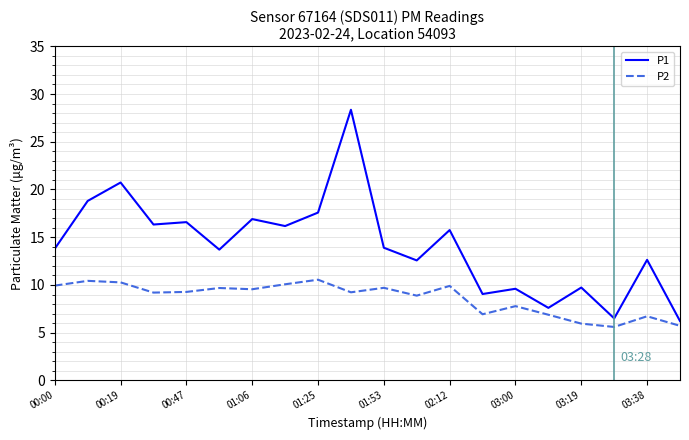

List the series in order of their peak value, highest first.

P1, P2